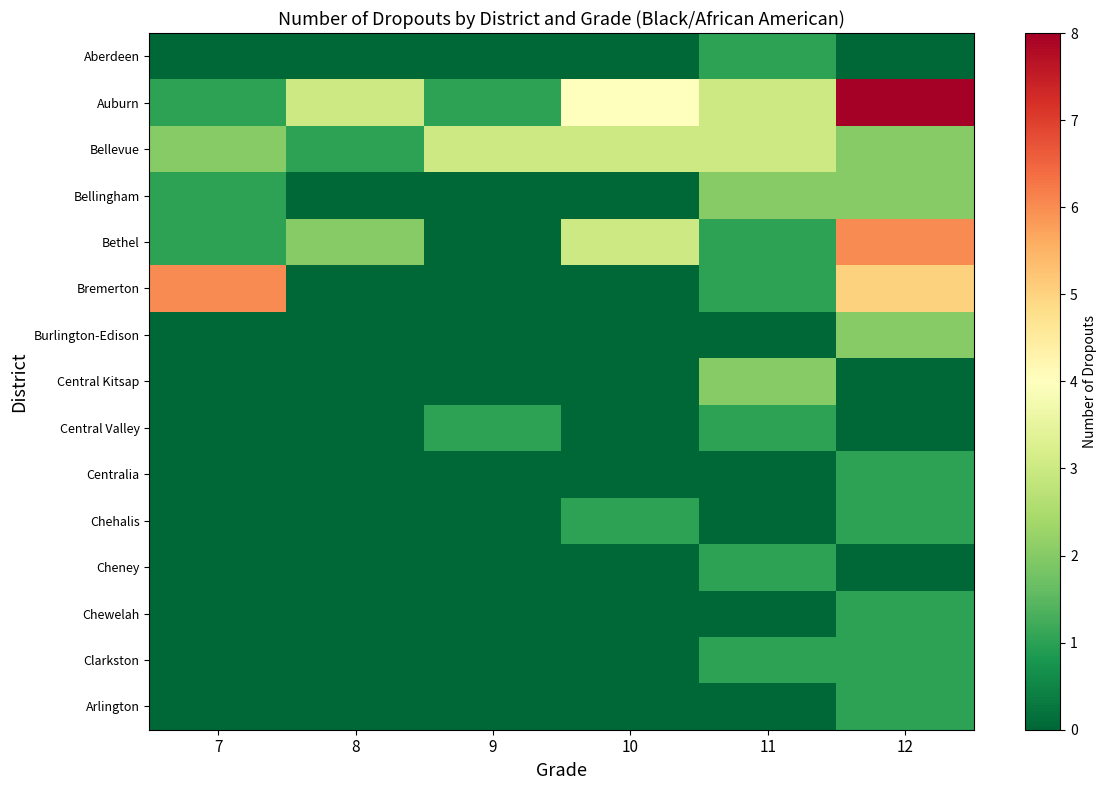

What is the spread (max minus min) of values at 10?

4